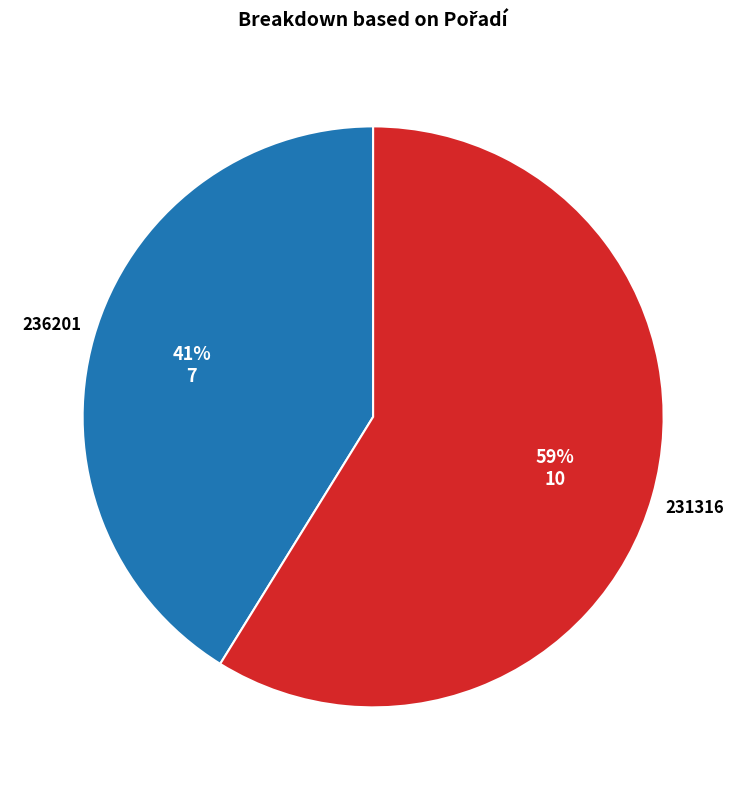

Count the number of slices in the pie.

2